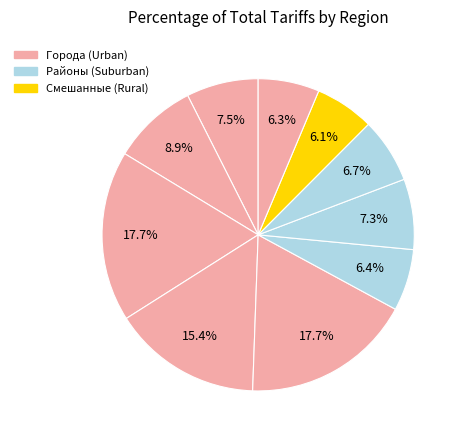

How many segments does this pie chart have?

10